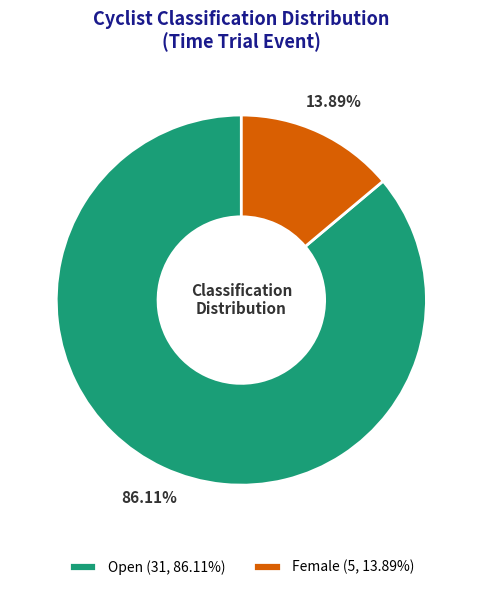

Is there a majority slice in this chart?

Yes